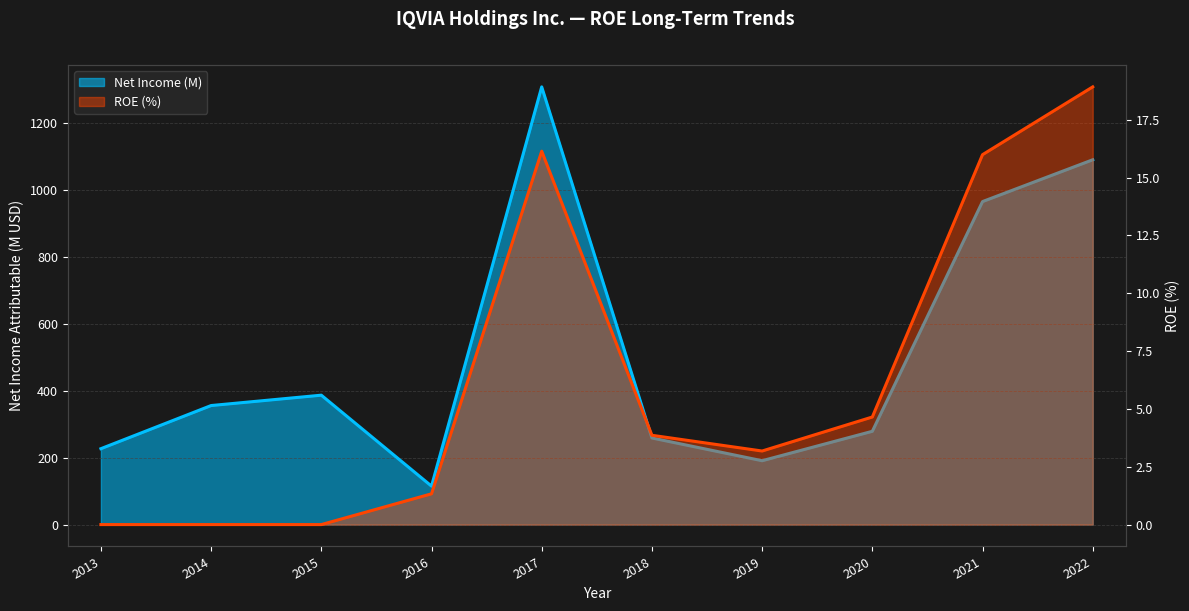

Rank the categories by Net Income (M) value from lowest to highest.

2016, 2019, 2013, 2018, 2020, 2014, 2015, 2021, 2022, 2017